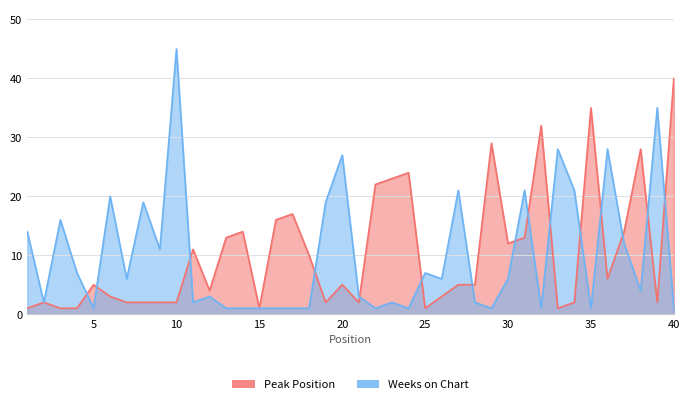

How many categories are shown in the chart?

40